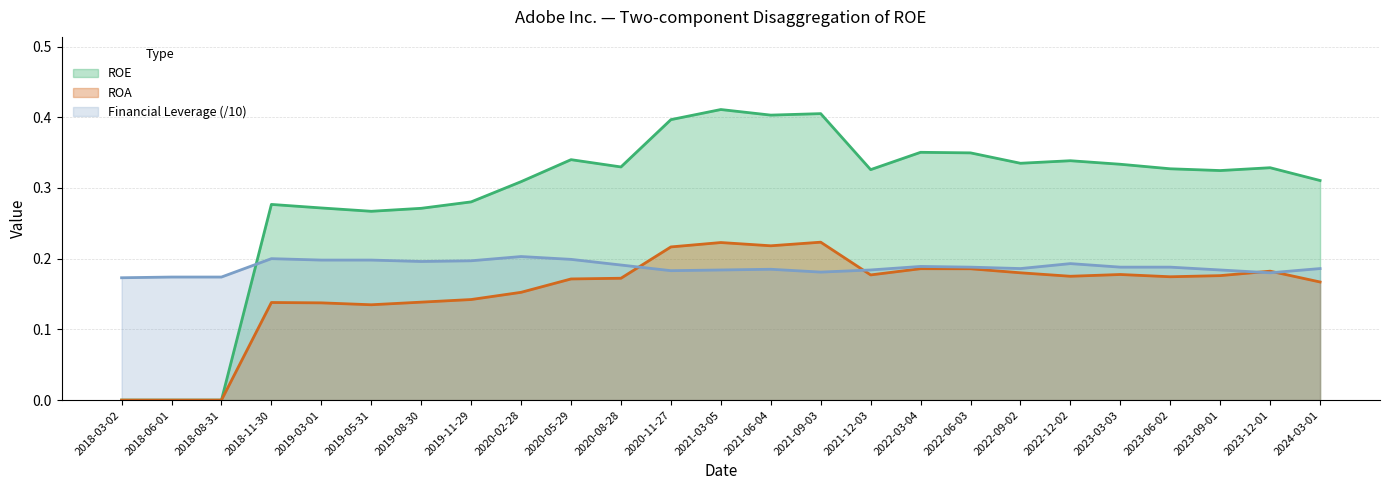

At how many categories does at least one series exceed 0?

25